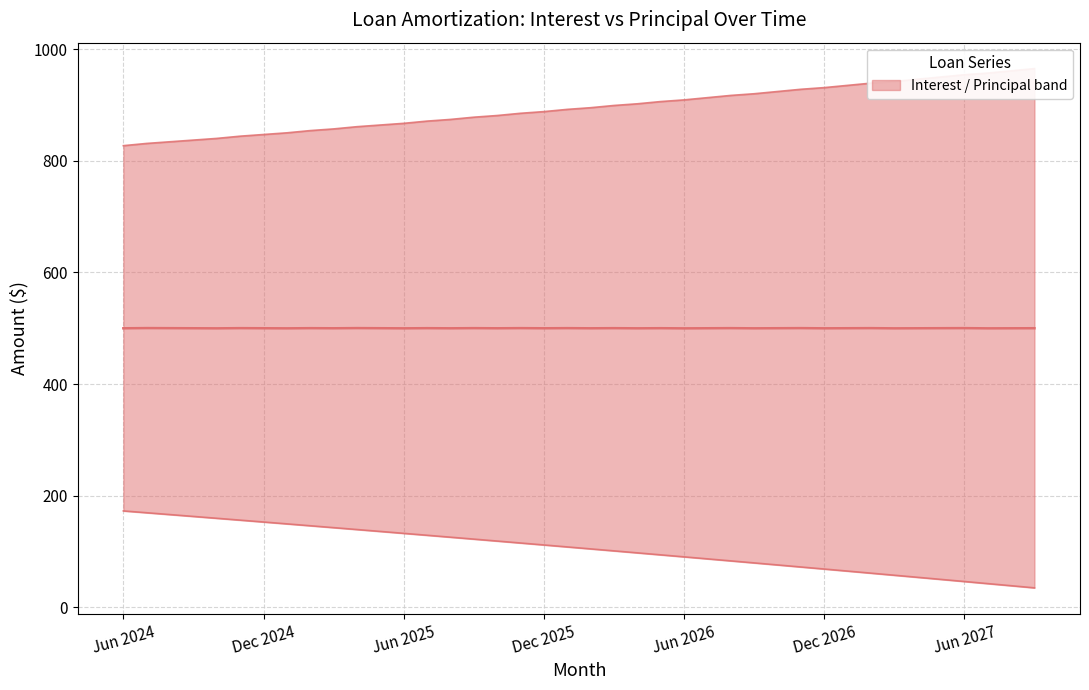

What is the average value of the Median (Interest+Principal)/2 series?

500.0